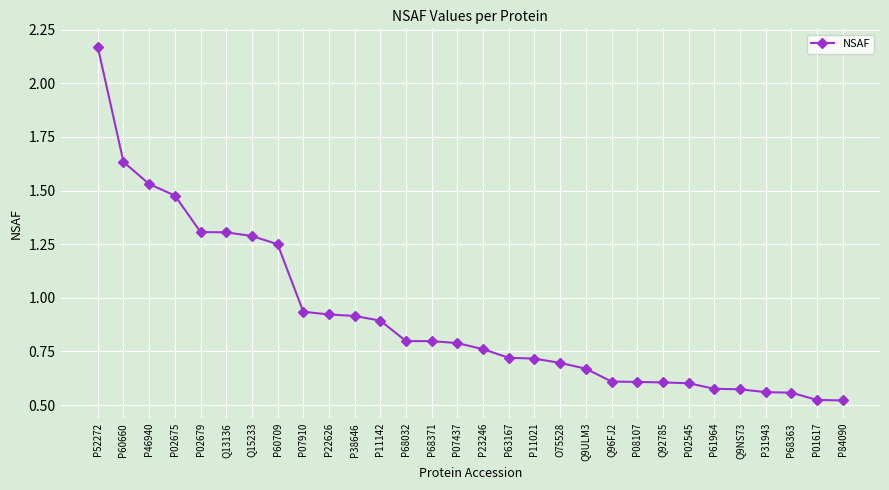

What is the sum of the values at P02679 and P68371?

2.1